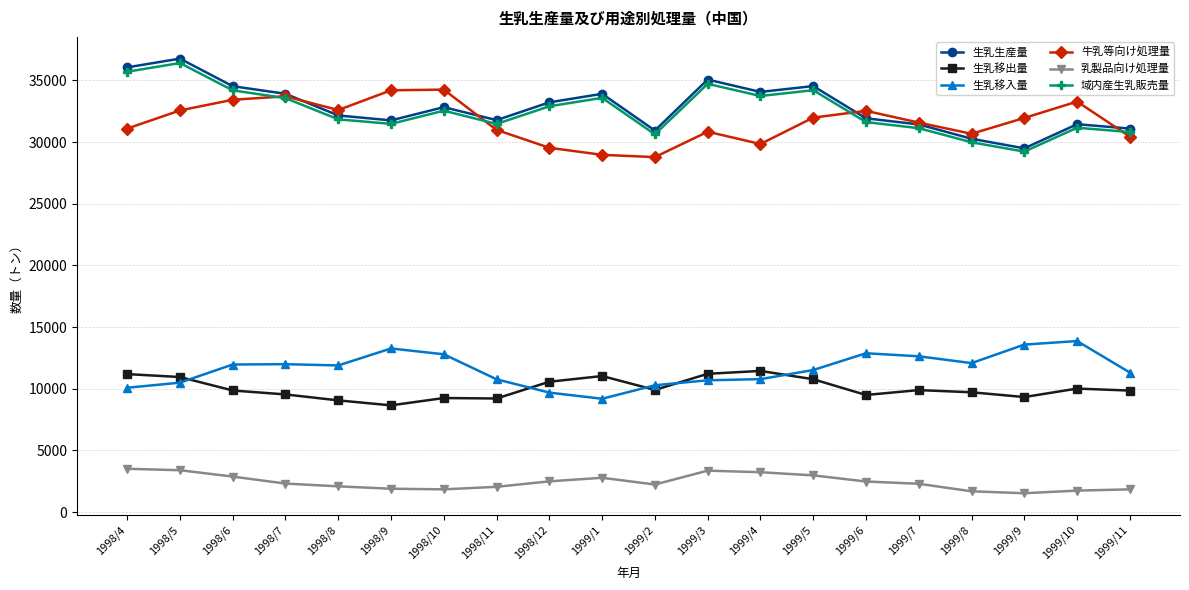

Where is the first local minimum for 域内産生乳販売量?

1998/9